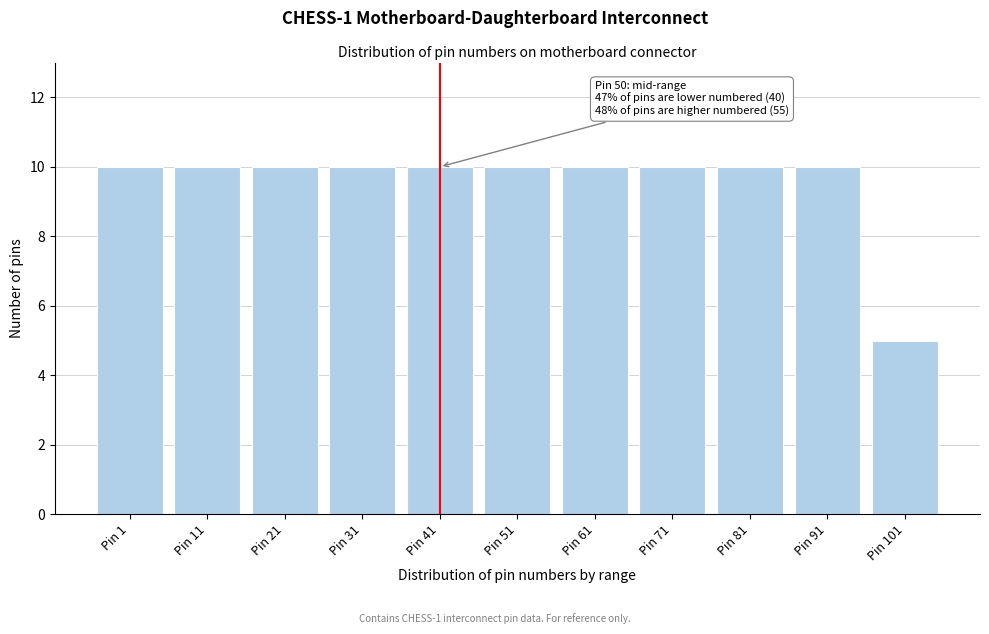

Reading left to right, extract all data points from this chart.

Pin 1=10	Pin 11=10	Pin 21=10	Pin 31=10	Pin 41=10	Pin 51=10	Pin 61=10	Pin 71=10	Pin 81=10	Pin 91=10	Pin 101=5